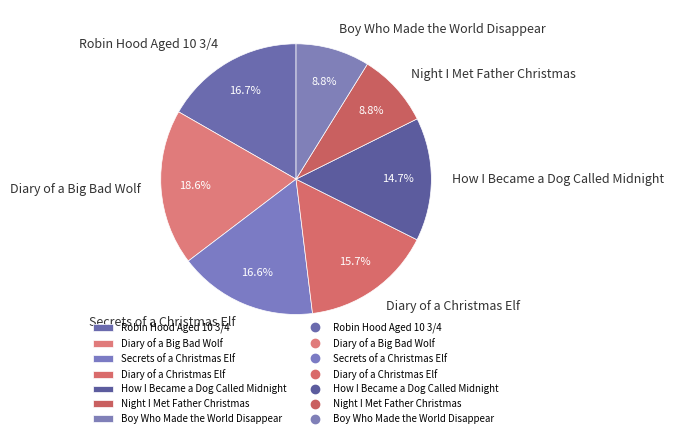

What percentage do Secrets of a Christmas Elf and Diary of a Christmas Elf together represent?

32.3%